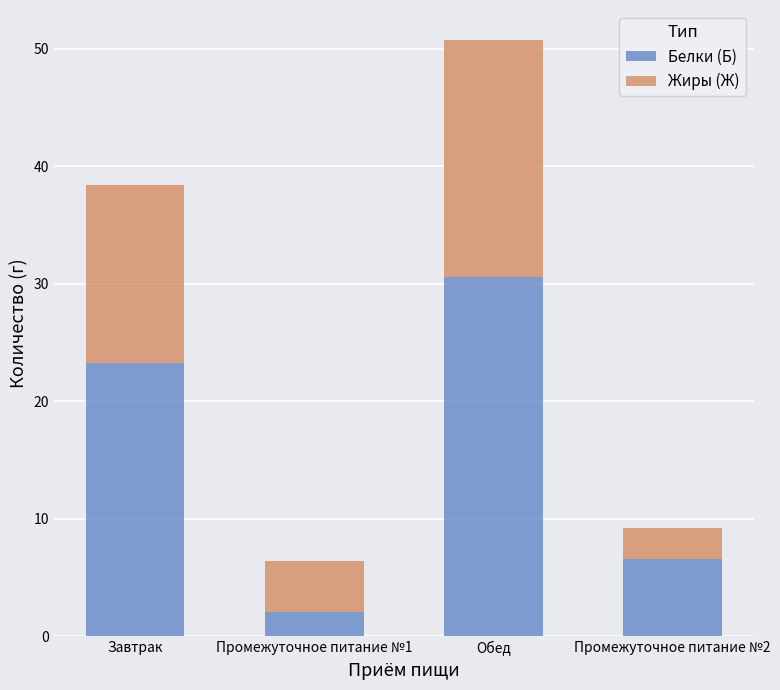

Which category has the lowest value in the Белки (Б) series?

Промежуточное питание №1